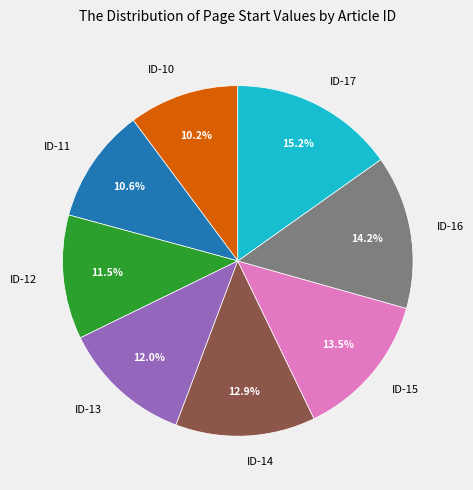

Which slice is the largest?

ID-17